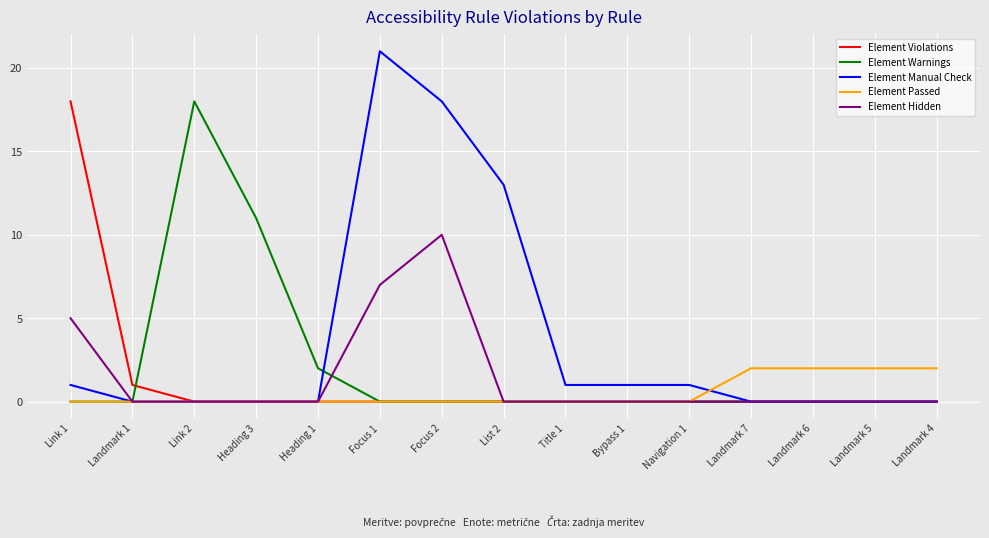

What are all the series names shown in the legend?

Element Violations, Element Warnings, Element Manual Check, Element Passed, Element Hidden